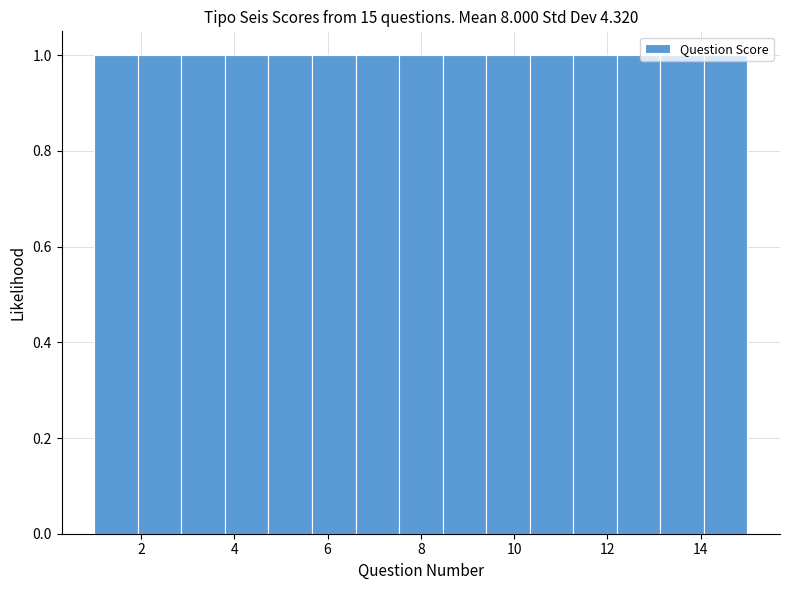

Reading left to right, transcribe this chart: for each bar, give the range it covers on the x-axis and its height. Neither the bar edges nor the heights are printed on the chart, so give them approximately, as read against the axes.

1.0 to 2.0: 1
2.0 to 2.8: 1
2.8 to 3.8: 1
3.8 to 4.8: 1
4.8 to 5.6: 1
5.6 to 6.6: 1
6.6 to 7.6: 1
7.6 to 8.4: 1
8.4 to 9.4: 1
9.4 to 10.4: 1
10.4 to 11.2: 1
11.2 to 12.2: 1
12.2 to 13.2: 1
13.2 to 14.0: 1
14.0 to 15.0: 1